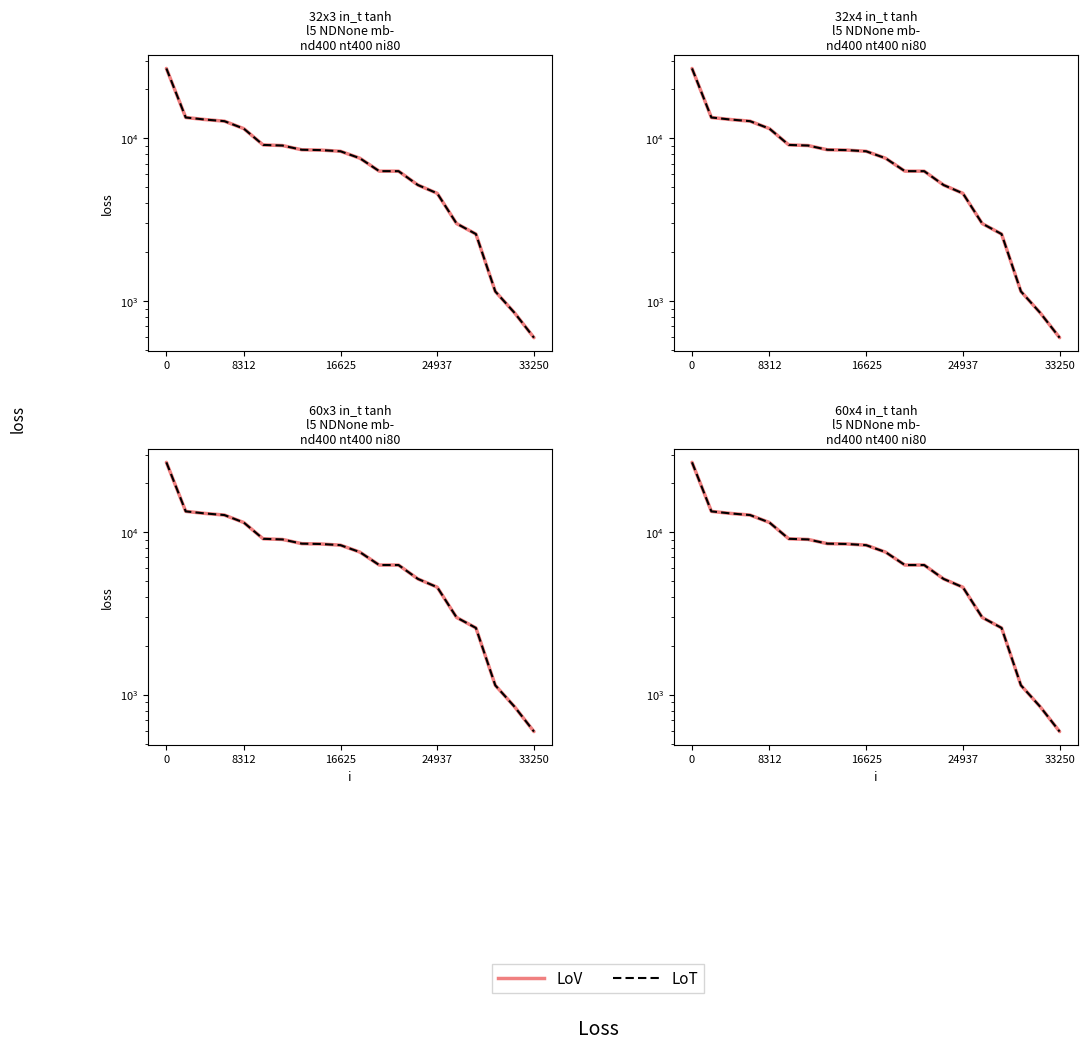

What is the value of the LoV point at the 10th from the left?

8332